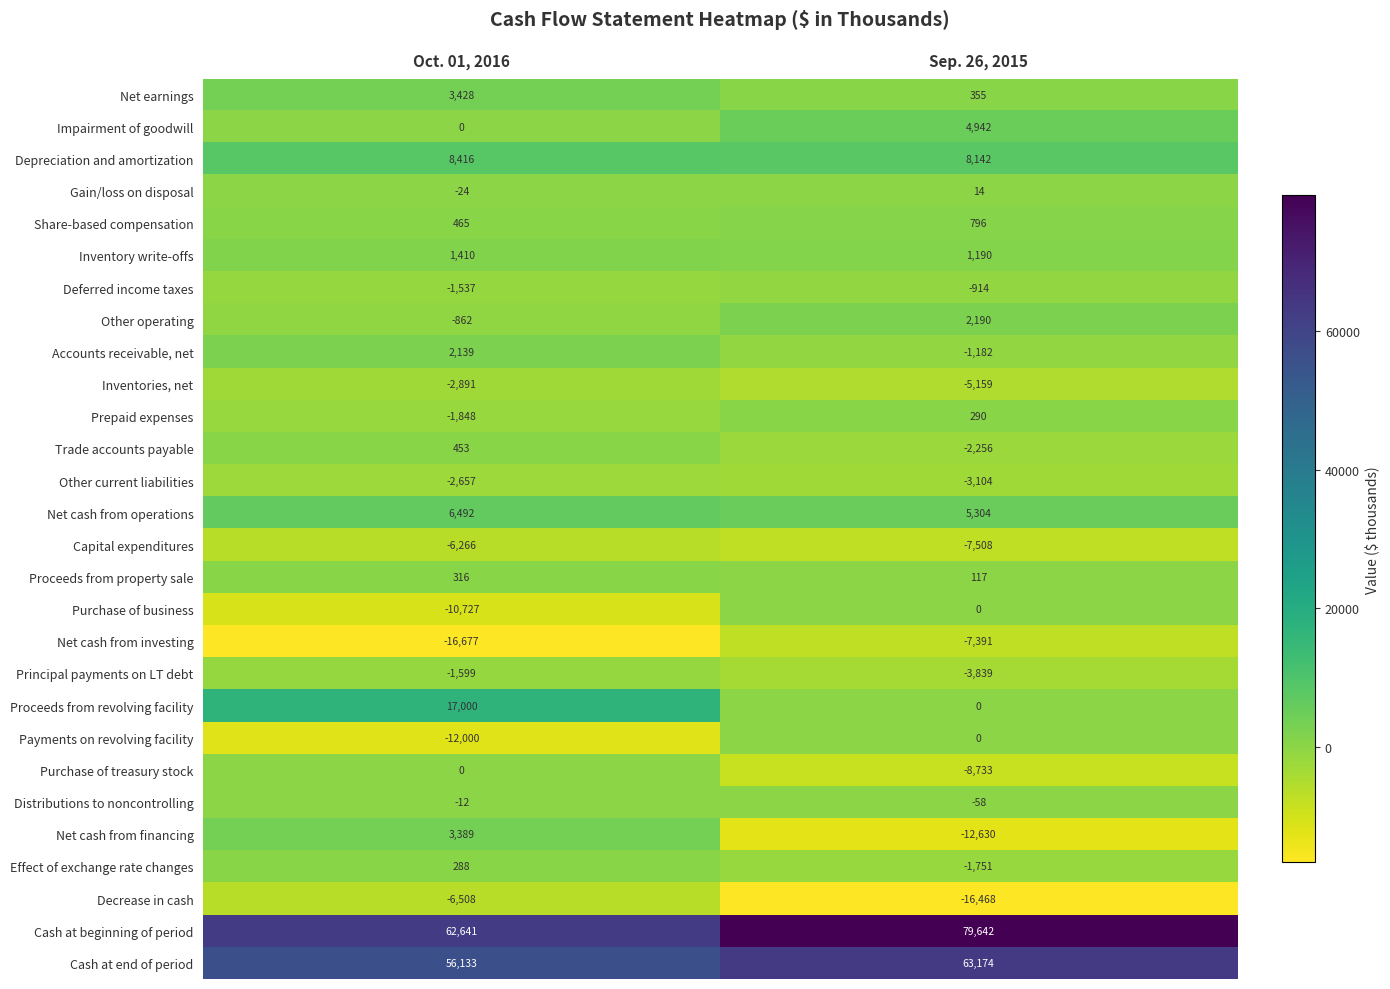

What is the sum of the Capital expenditures values at Sep. 26, 2015 and Oct. 01, 2016?

-13774